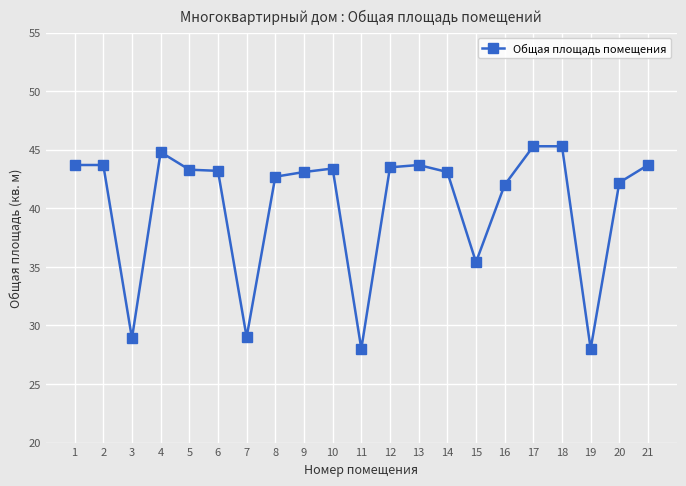

Does the chart display data point markers on the line(s)?

Yes